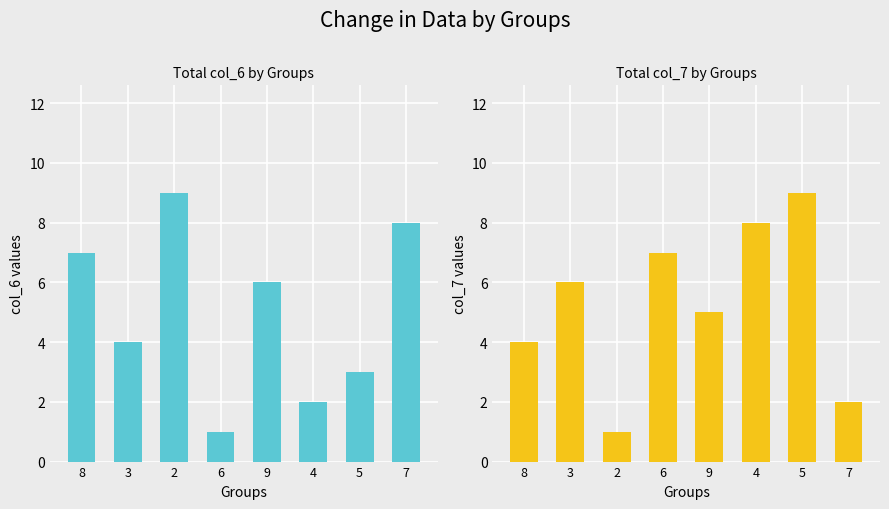

How many groups of bars are there?

8